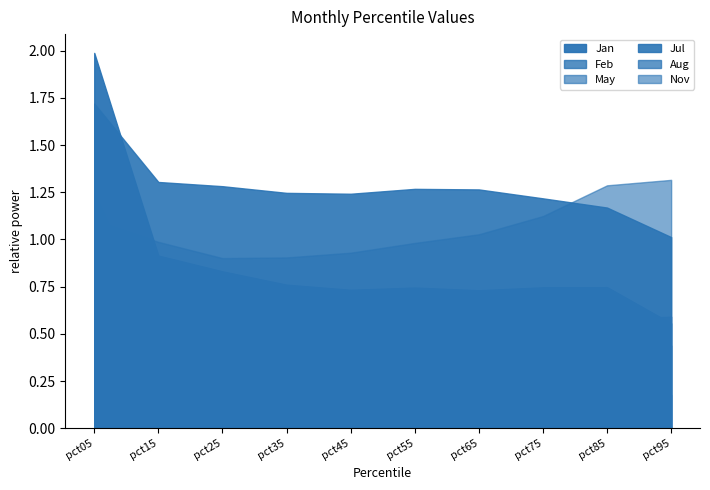

How many distinct data groups are displayed?

6